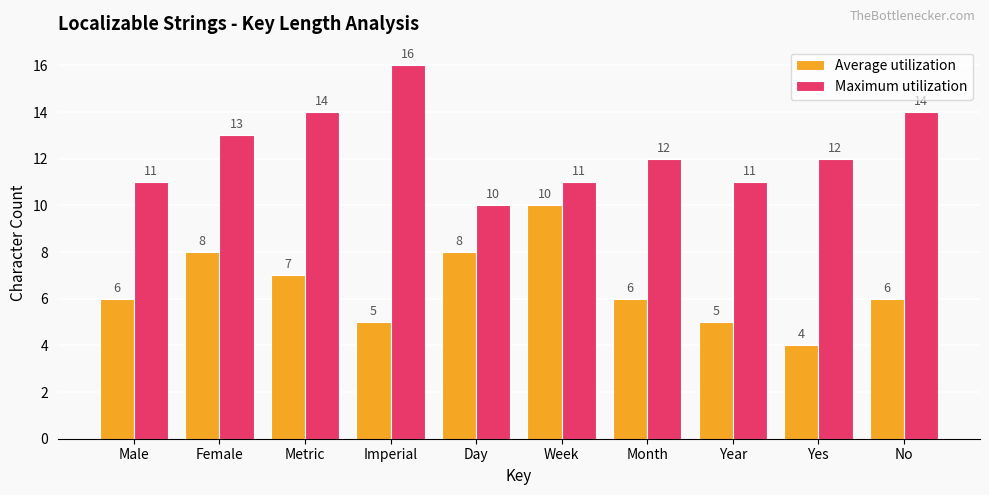

Does the chart contain stacked bars?

No